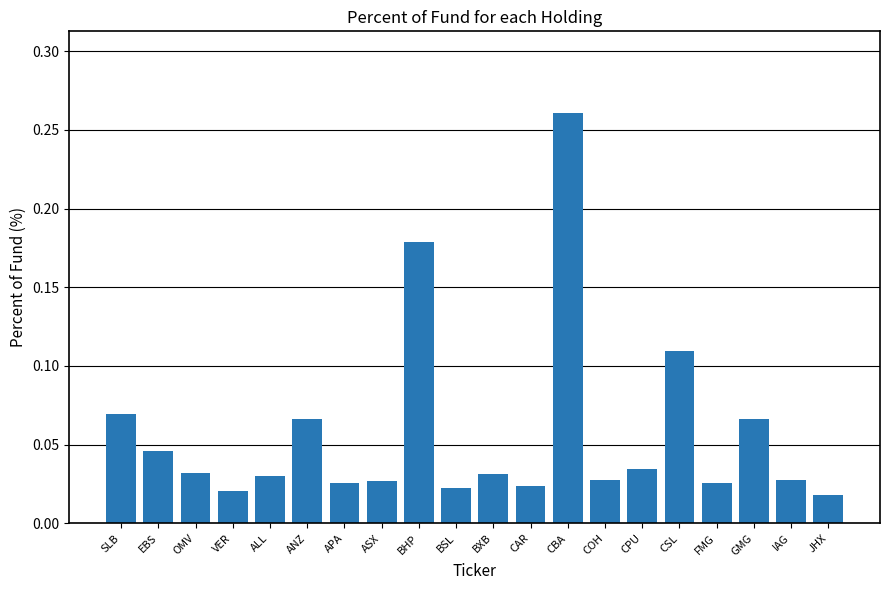

At which category does the chart reach its peak across all series?

CBA